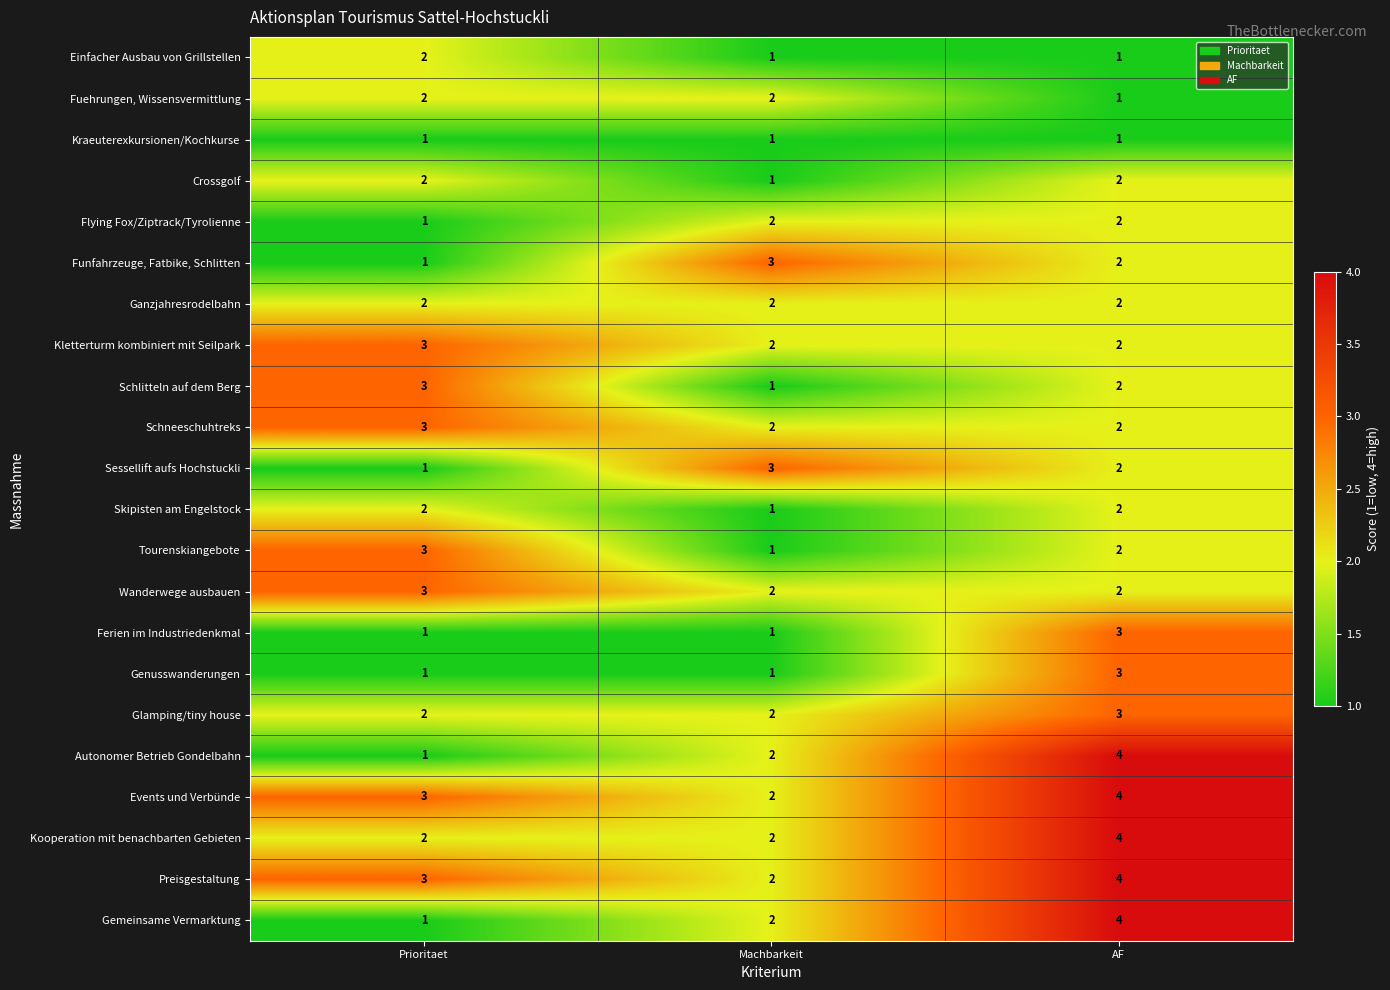

Which category has the highest value in the Autonomer Betrieb Gondelbahn series?

AF